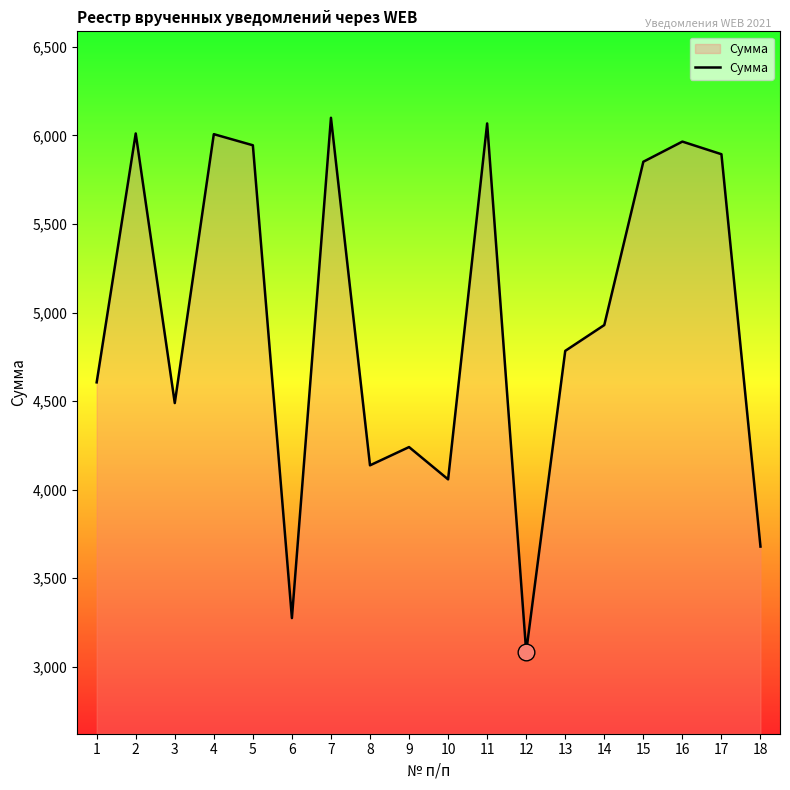

What is the difference between the values at 11 and 17?

173.7